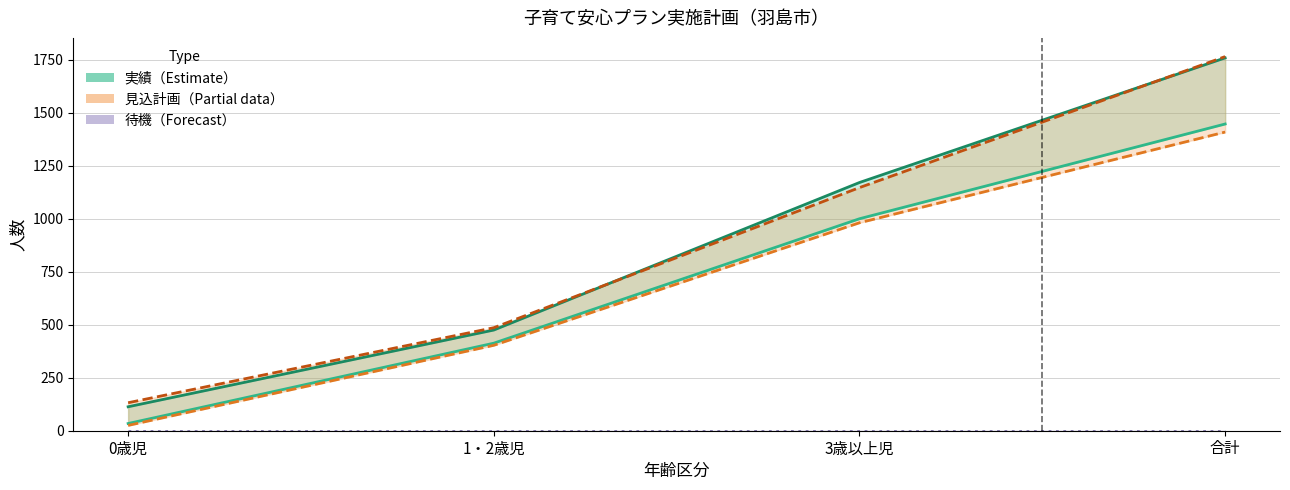

What is the spread (max minus min) of values at 1・2歳児?

486